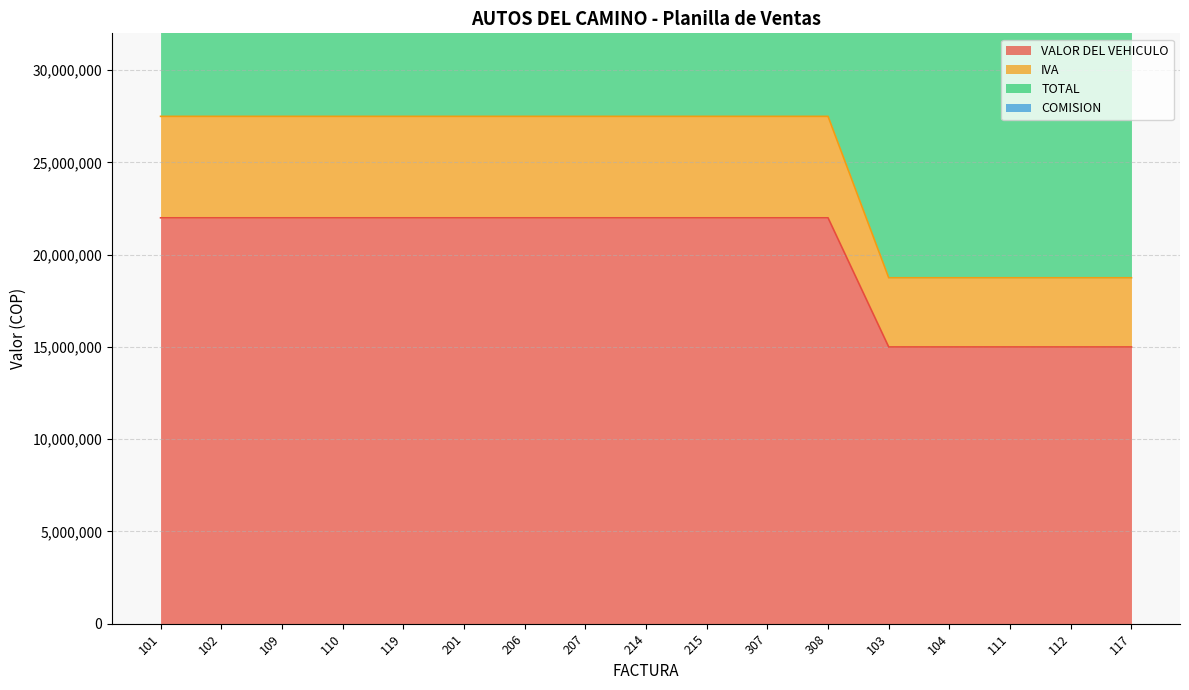

What position from the left is 308?

12